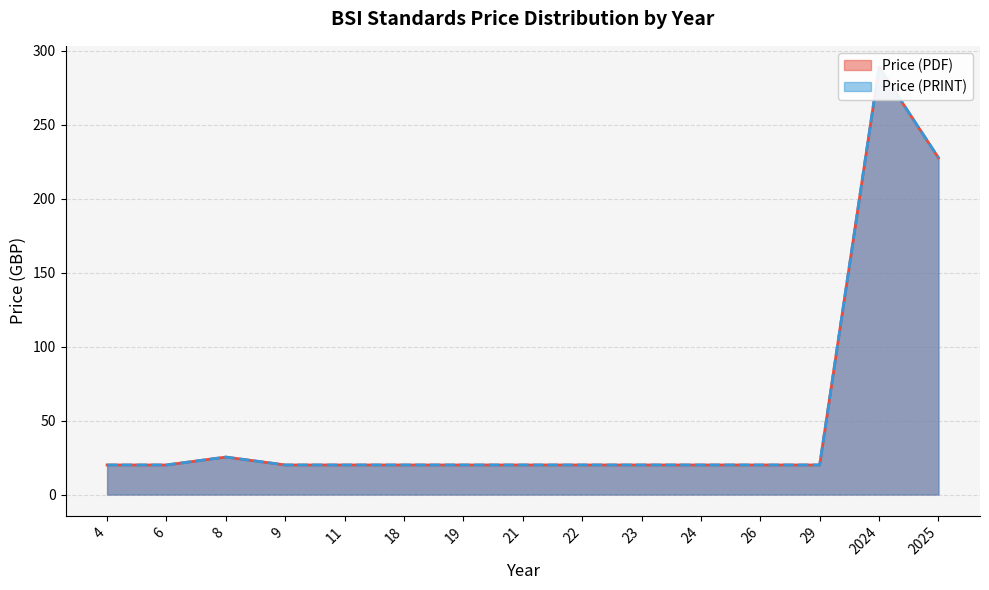

Between 21 and 2025, which is larger?

2025